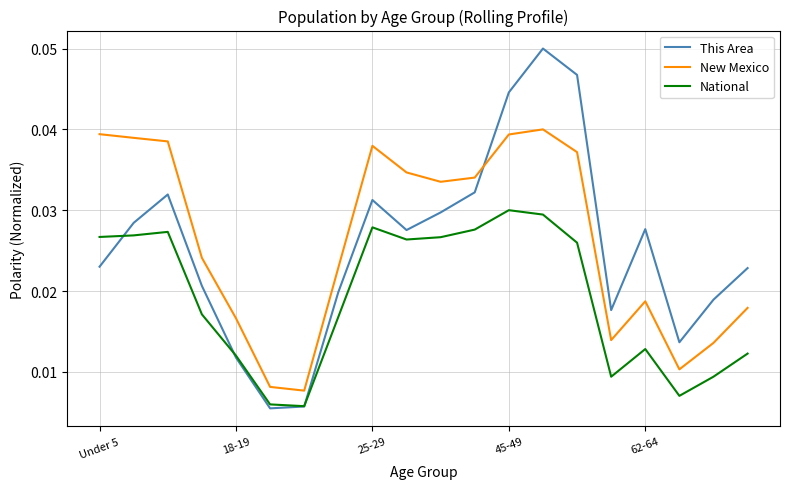

Which series has the largest total across all categories?

New Mexico